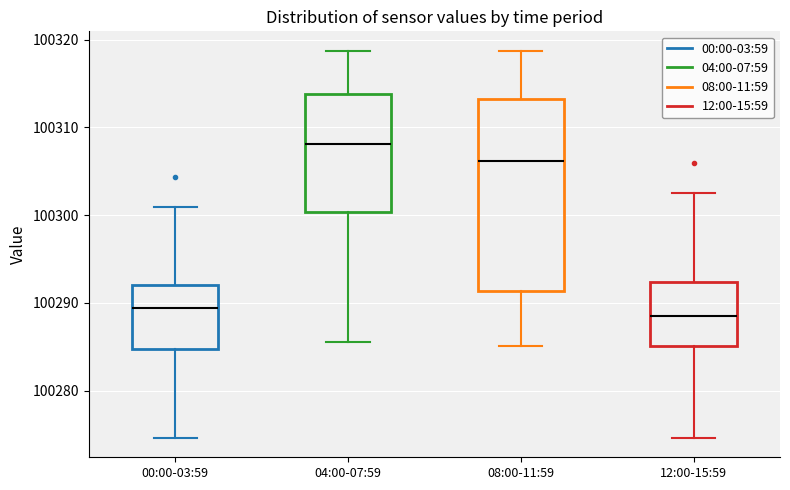

Comparing the boxes themselves (not the whiskers), which one is the tallest?

08:00-11:59